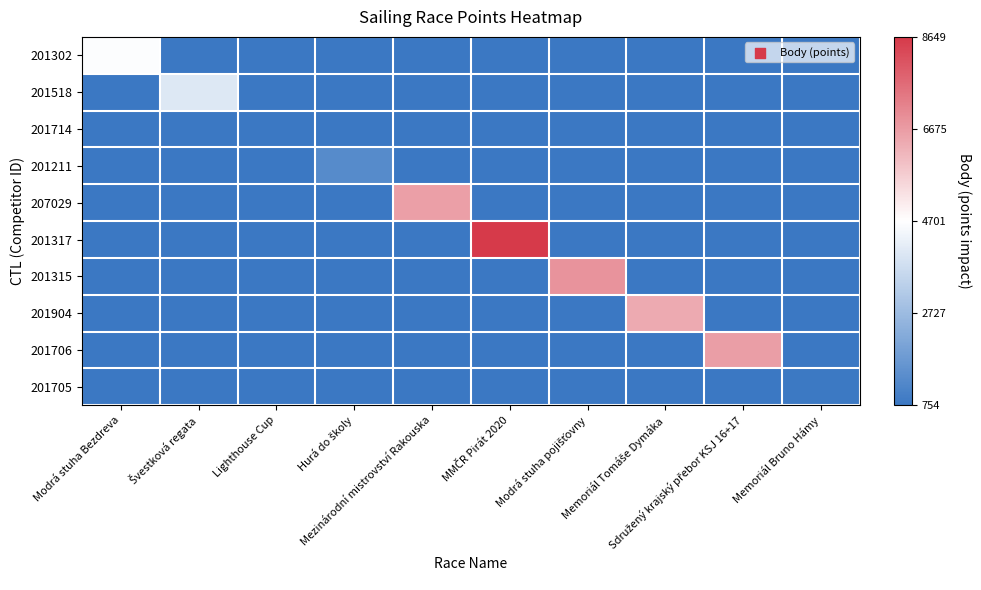

Rank the series by their maximum value, from highest to lowest.

201317, 201315, 201706, 207029, 201904, 201302, 201518, 201211, 201705, 201714